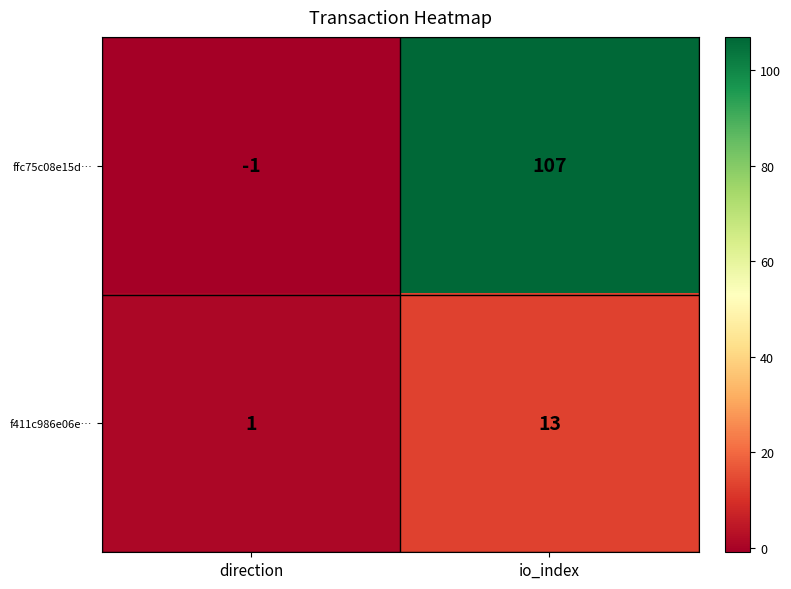

Which category has the highest value in the ffc75c08e15d… series?

io_index